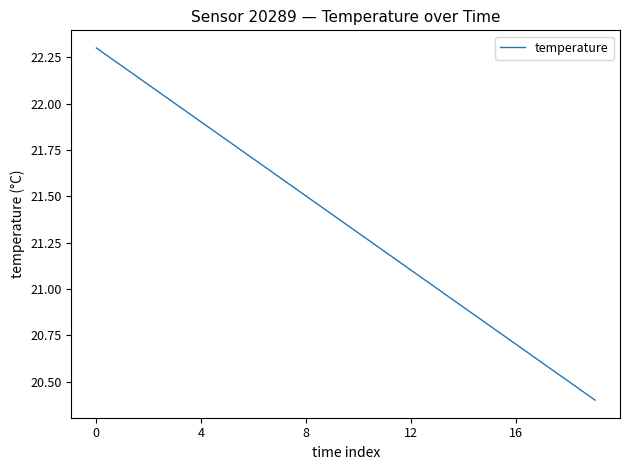

How many categories are shown in the chart?

20